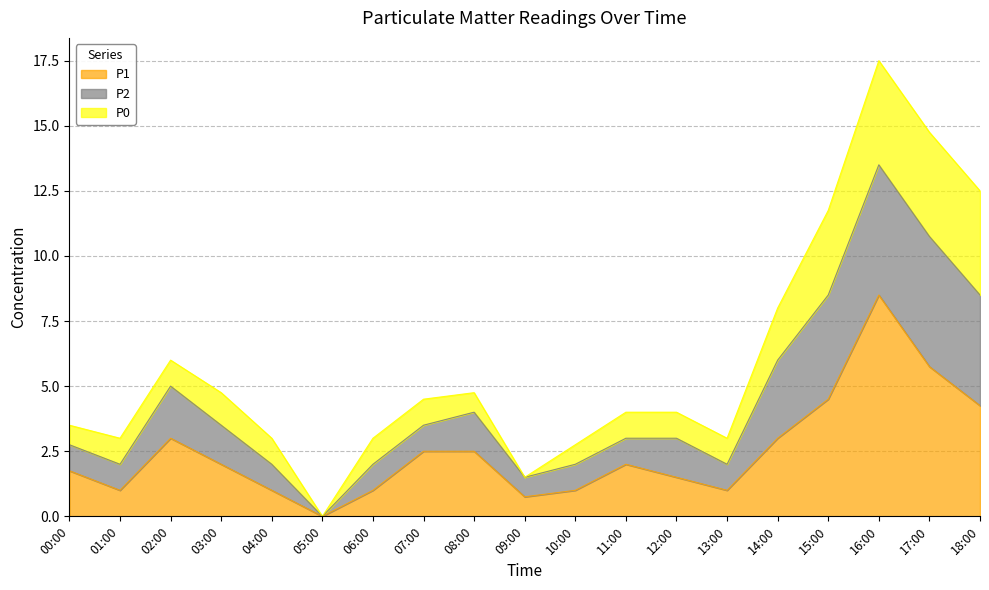

At which label is P1 closest to 4?

18:00